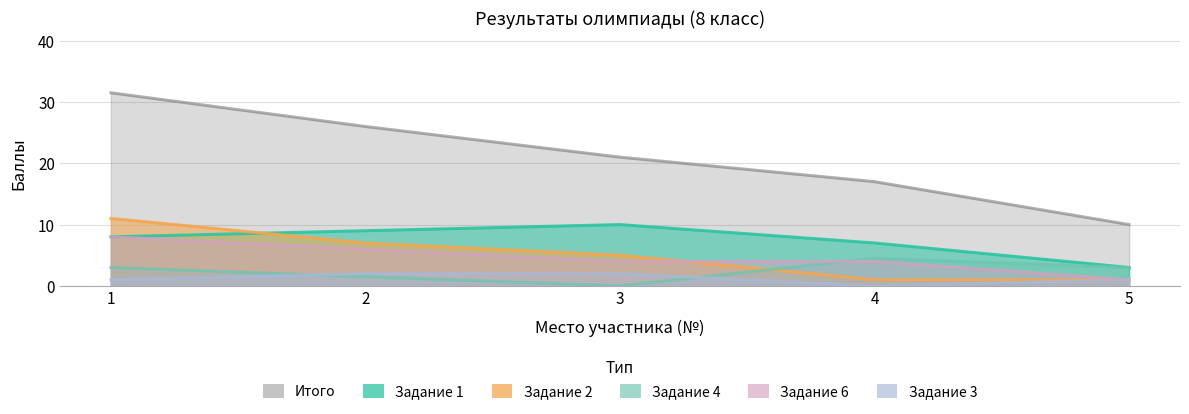

Between 3 and 5, which is larger?

3